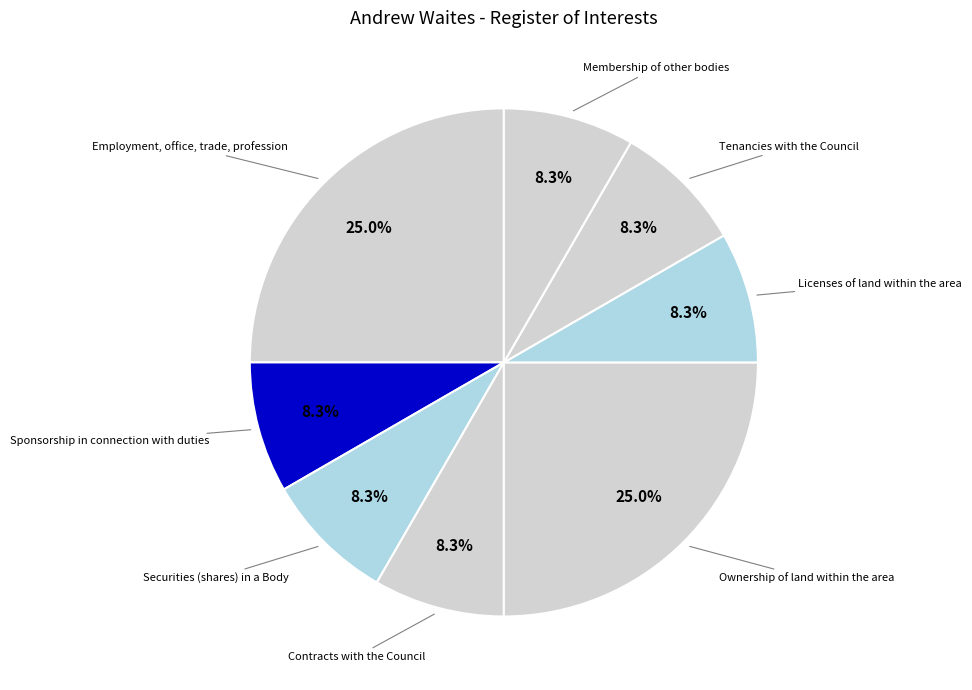

What is the ratio of the value at Licenses of land within the area to the value at Sponsorship in connection with duties?

1.0